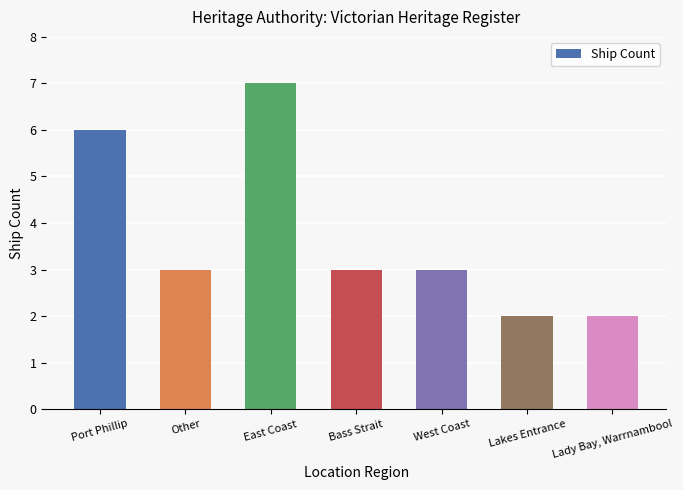

Reading right to left, extract all data points from this chart.

Lady Bay, Warrnambool=2	Lakes Entrance=2	West Coast=3	Bass Strait=3	East Coast=7	Other=3	Port Phillip=6